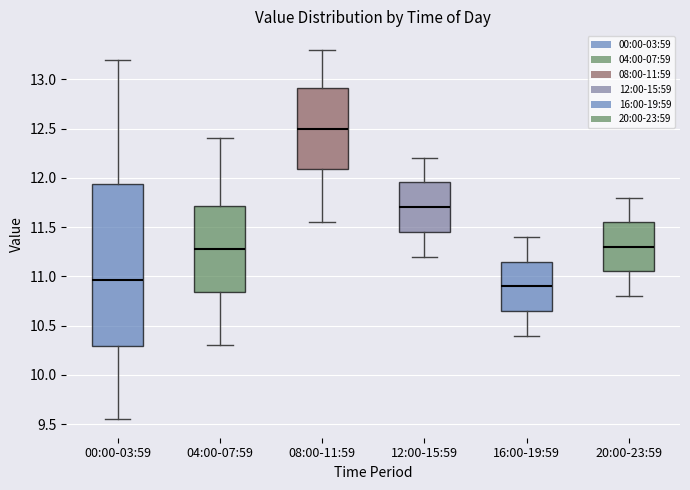

Comparing the boxes themselves (not the whiskers), which one is the tallest?

00:00-03:59